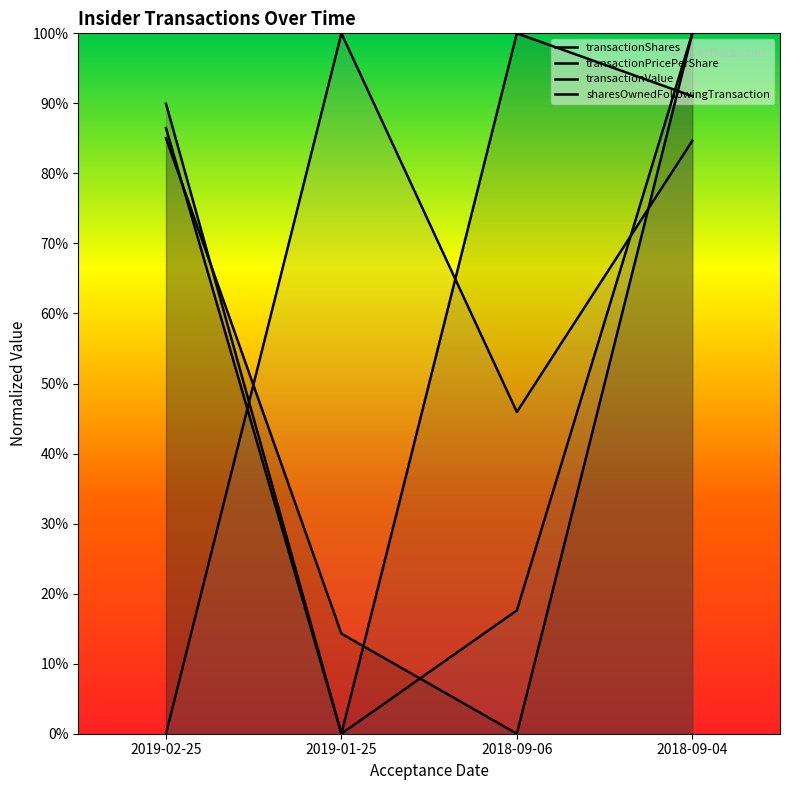

True or false: sharesOwnedFollowingTransaction has more than 1 interior local peaks.

False